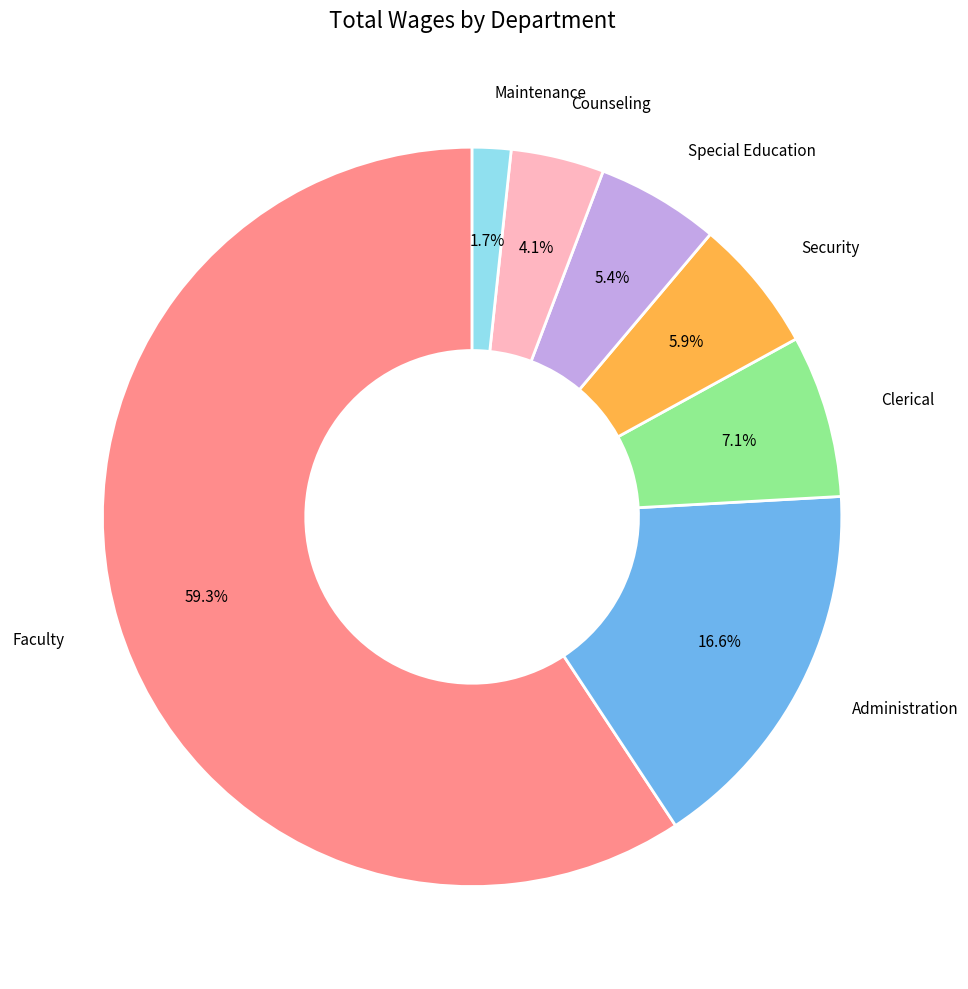

Is there any slice that represents more than half of the pie?

Yes